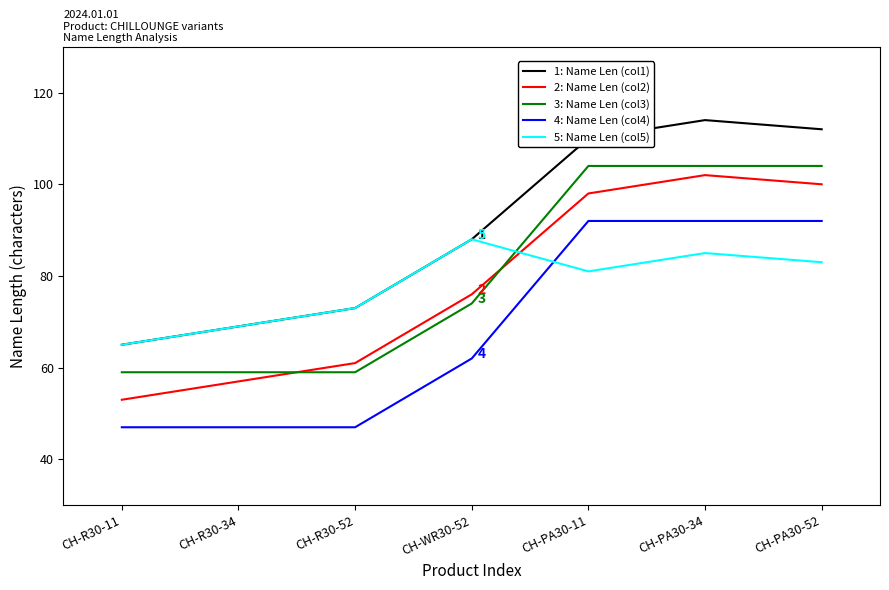

What position from the right is CH-WR30-52?

4